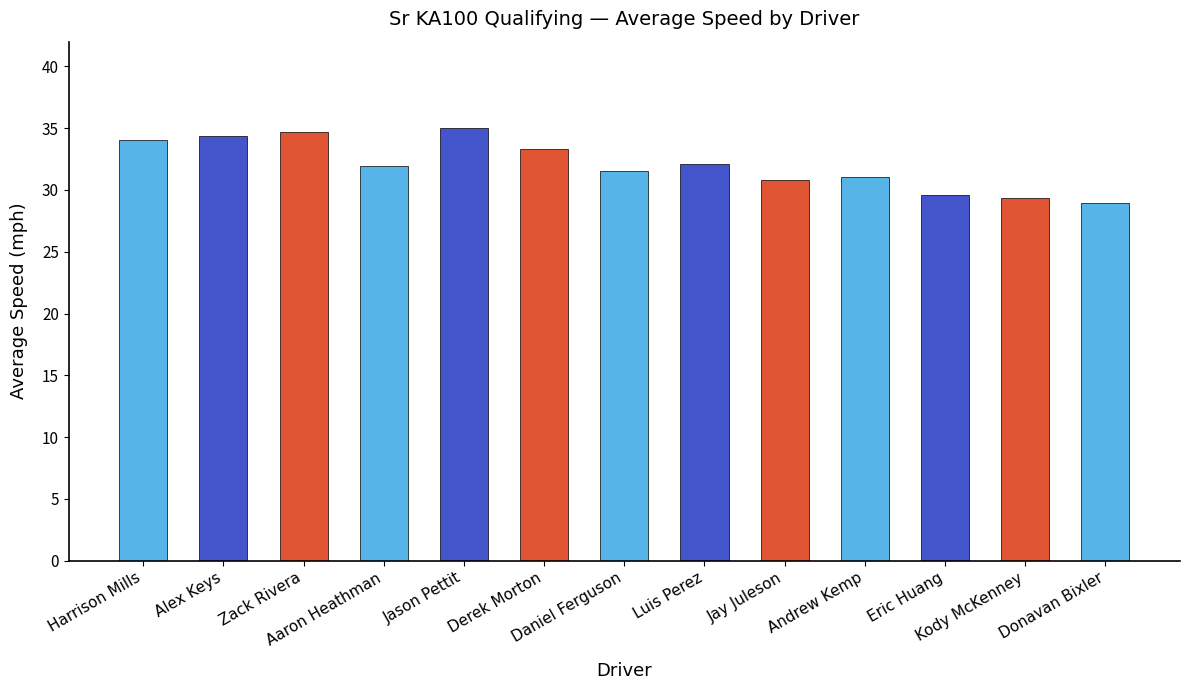

What is the change in value from Aaron Heathman to Kody McKenney?

-2.6